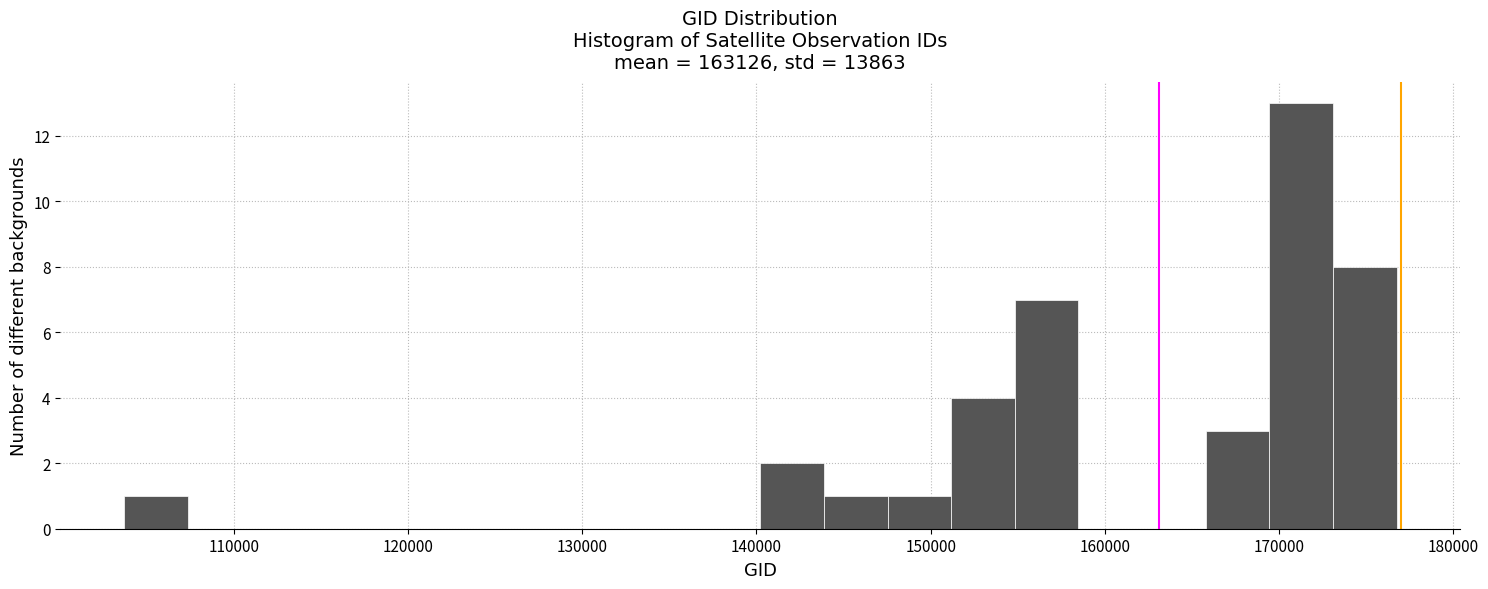

Read against the x-axis, roughly where is the centre of the tallest bar?

171000